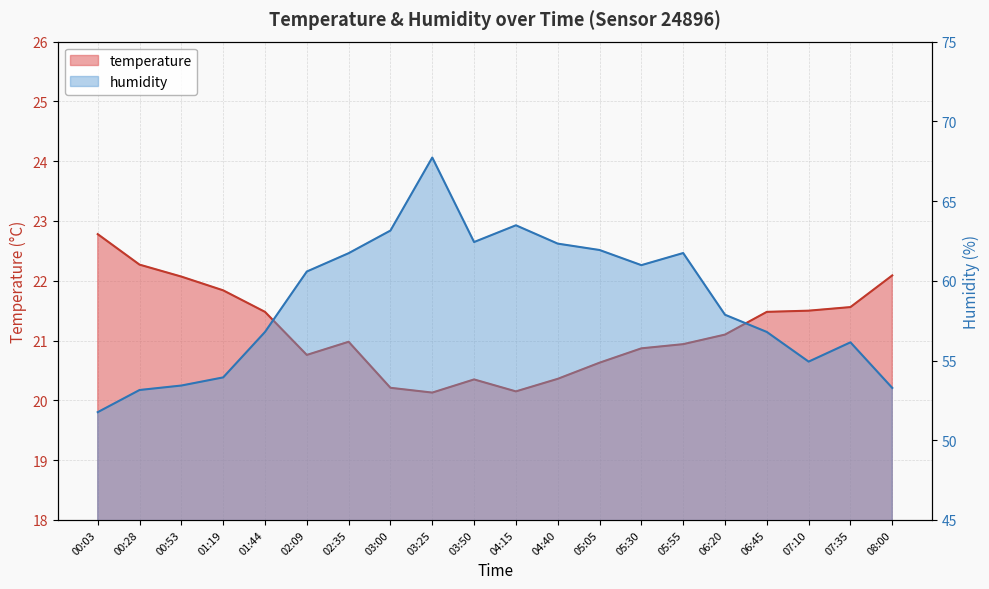

How many data points in temperature are above 21?

10